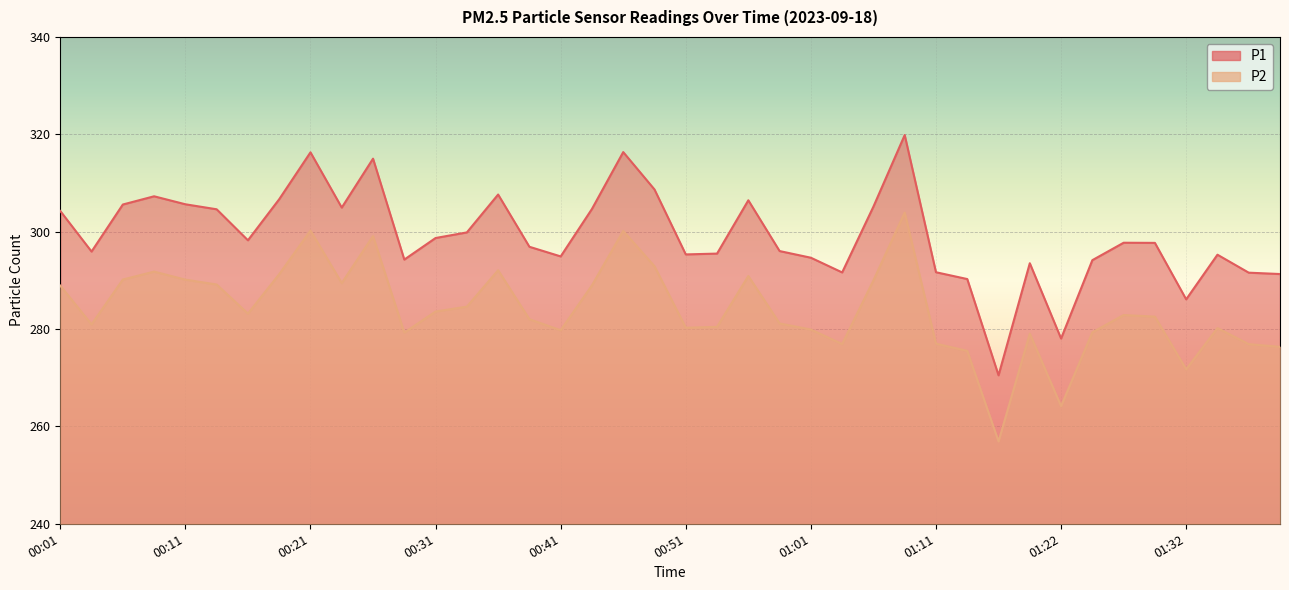

What position from the left is 01:01?

25